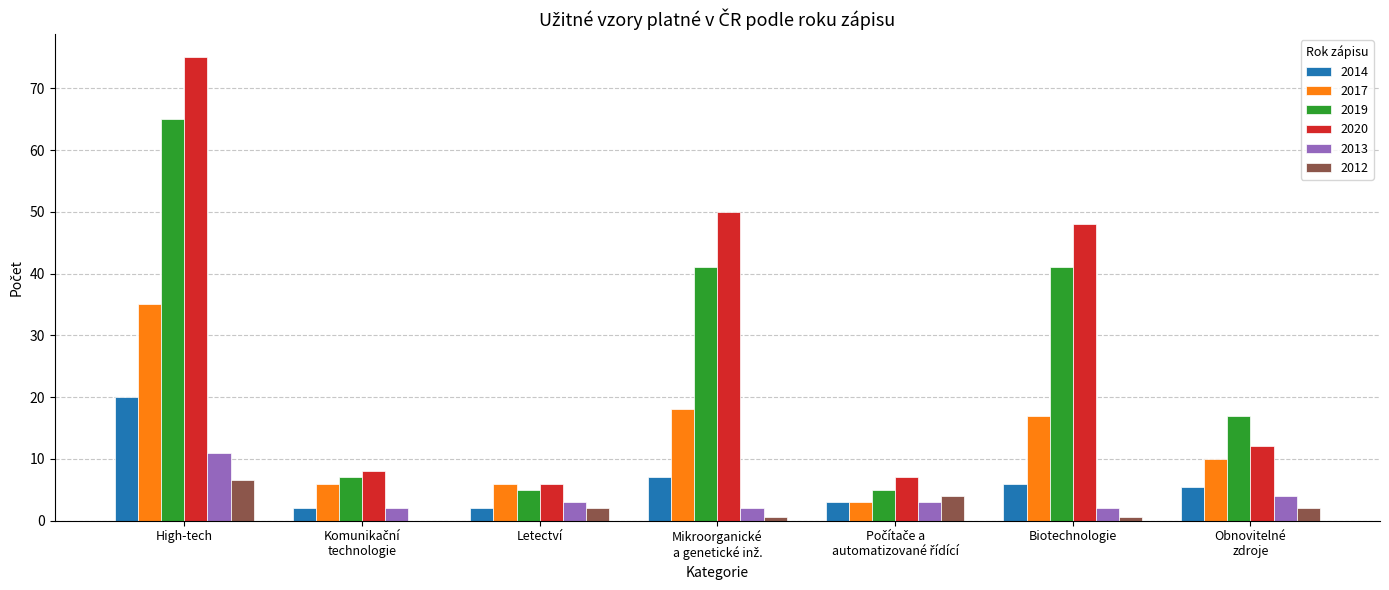

What are all the series names shown in the legend?

2014, 2017, 2019, 2020, 2013, 2012